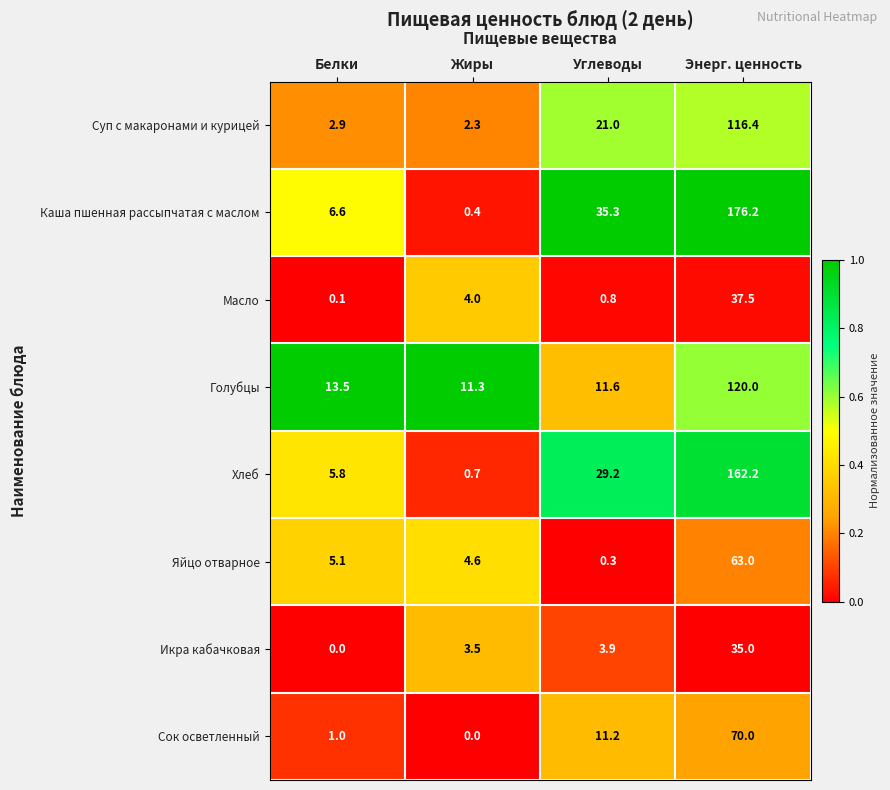

At how many categories does at least one series exceed 0?

4